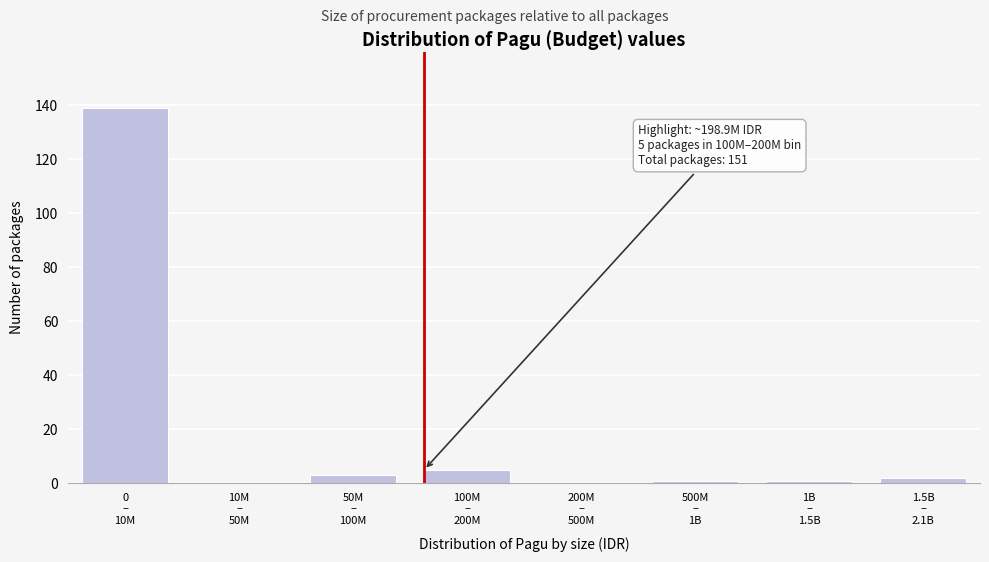

What is the sum of all values?

151